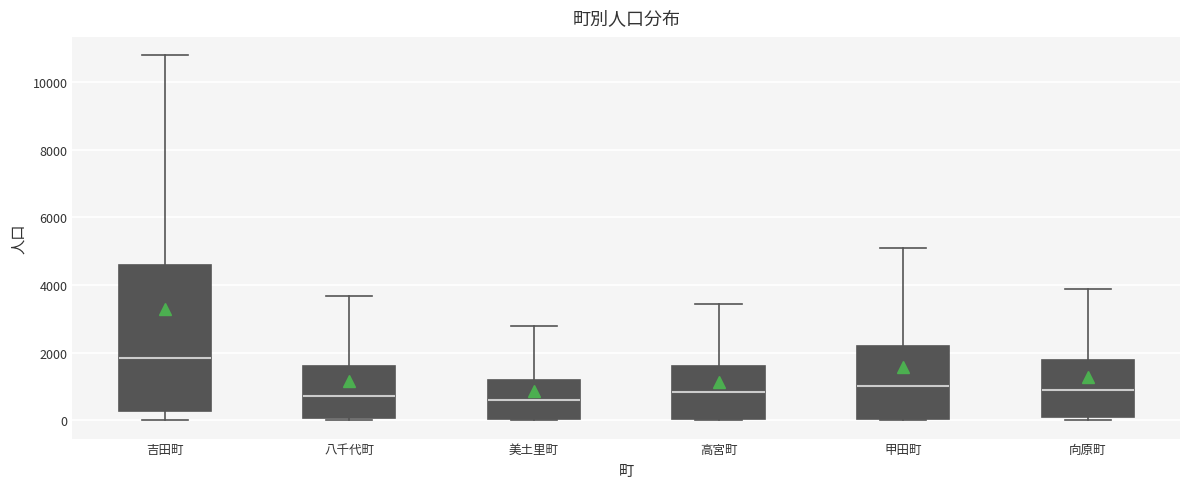

Which box is the tallest, from its lower edge to its upper edge?

吉田町